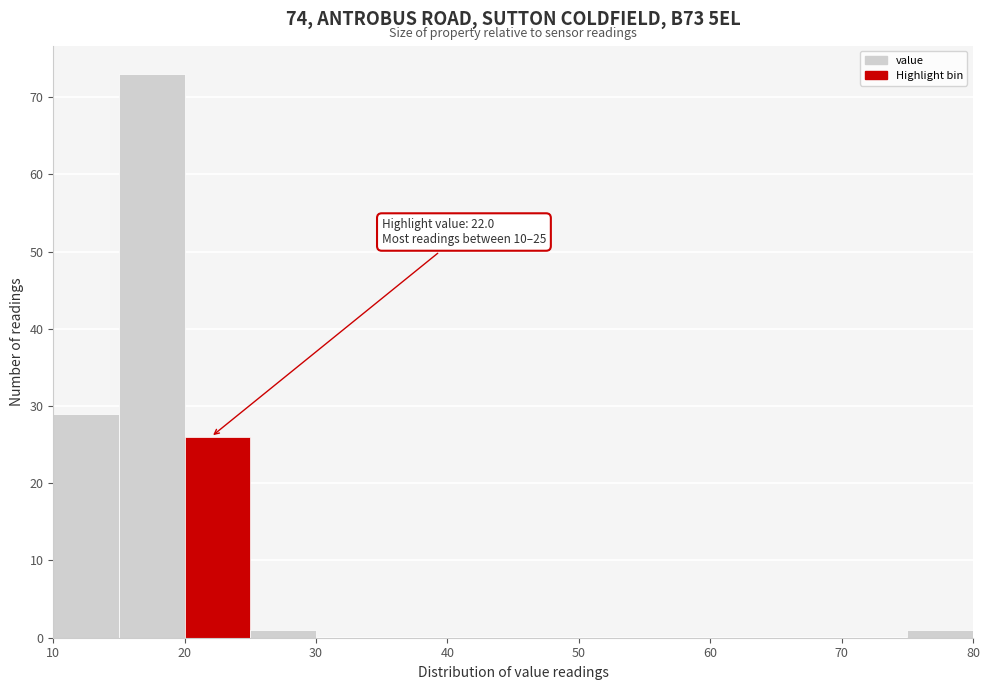

Over which range of the x-axis is the bar tallest?

15 to 20